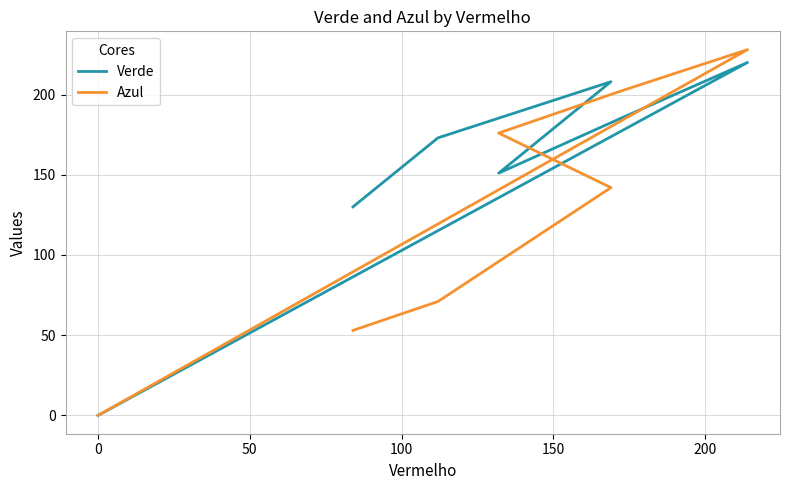

How many lines are shown in the chart?

2